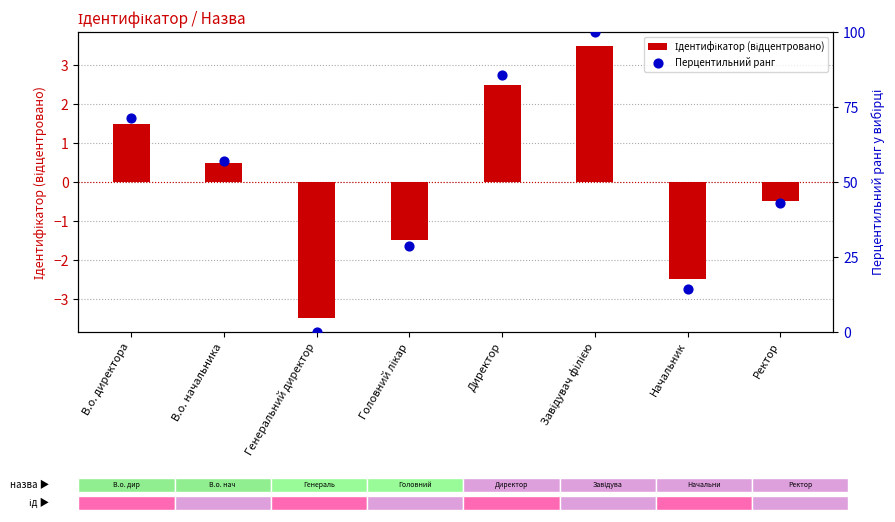

Which series contains the highest Y value?

Перцентильний ранг